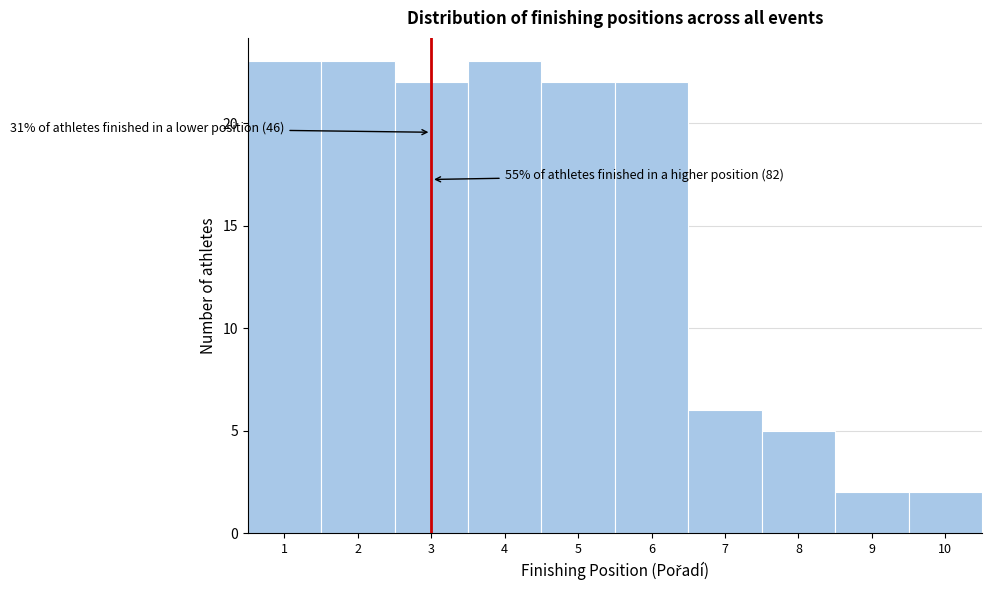

Reading right to left, extract all data points from this chart.

2	2	5	6	22	22	23	22	23	23